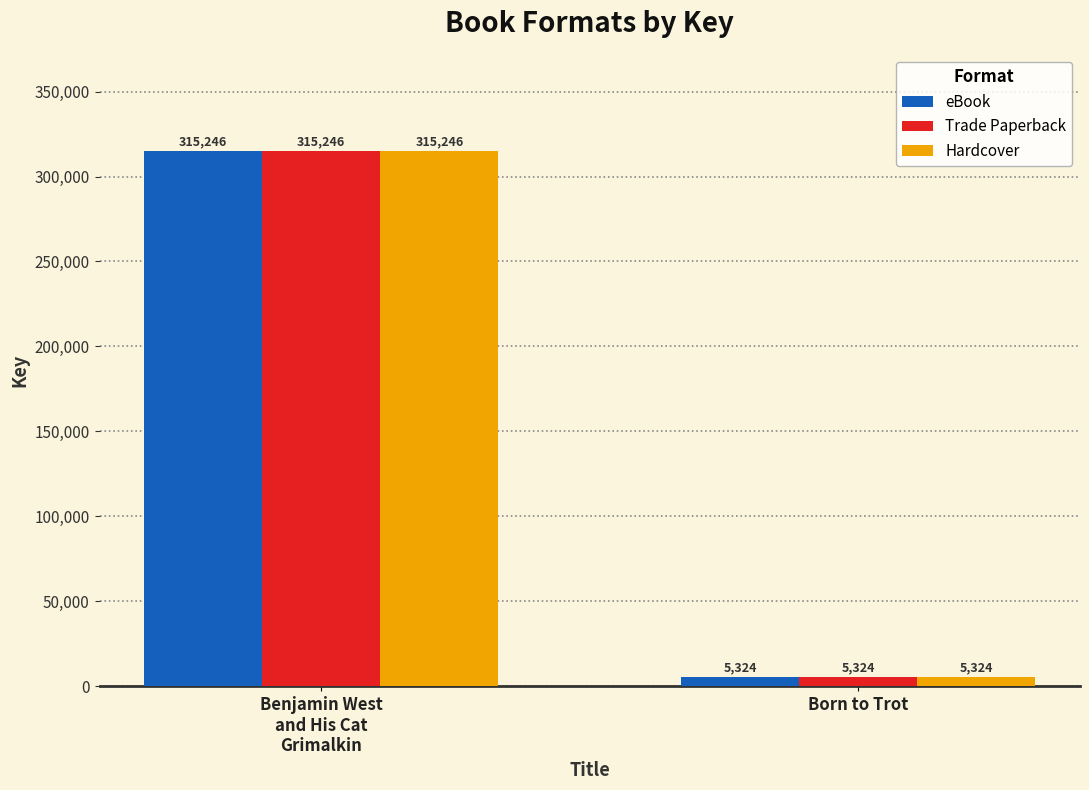

What is the sum of the Trade Paperback values at Benjamin West
and His Cat
Grimalkin and Born to Trot?

320570